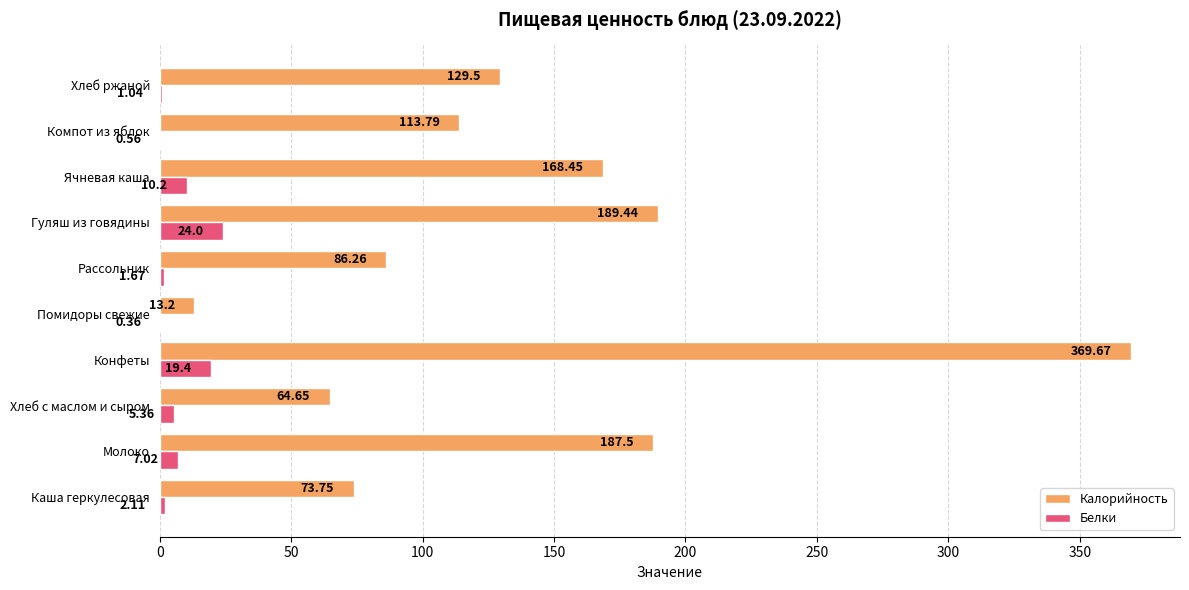

How many distinct data groups are displayed?

2